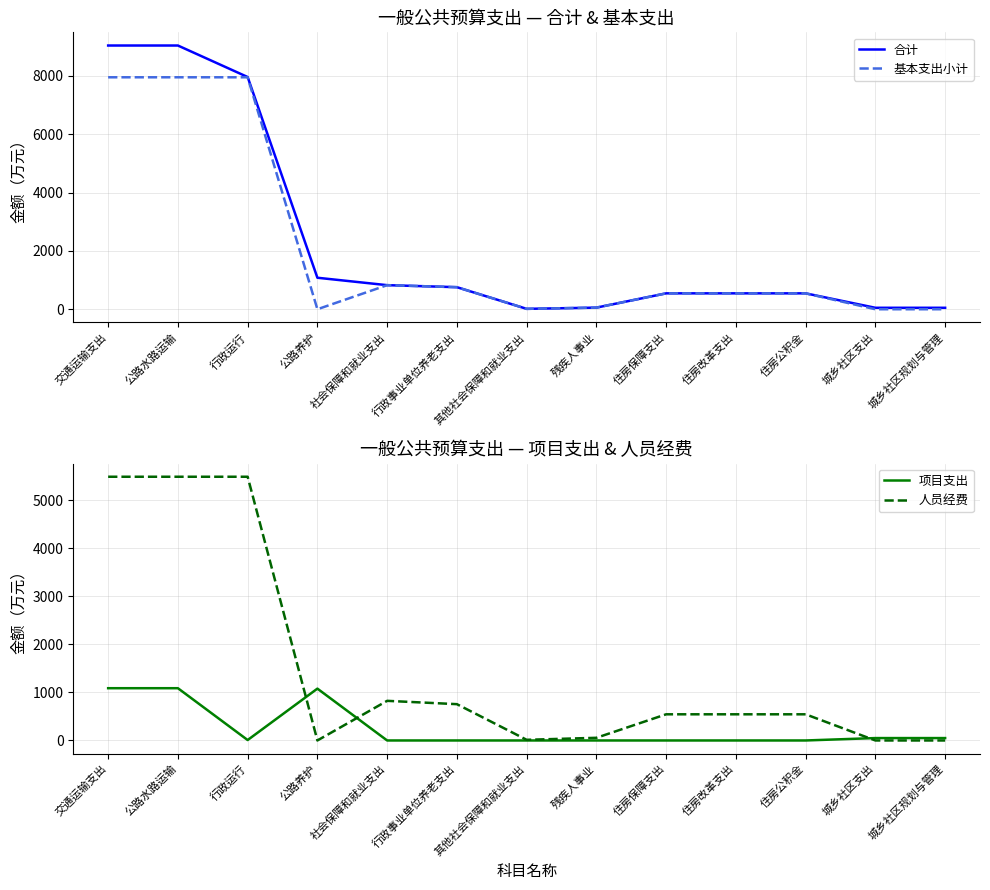

The 项目支出 series shows 0.0 at 社会保障和就业支出. True or false?

True